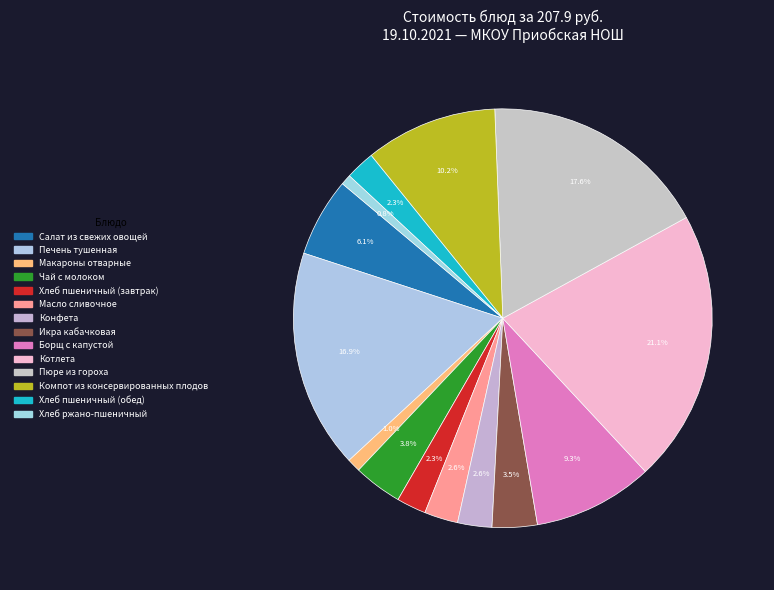

Count the number of slices in the pie.

14